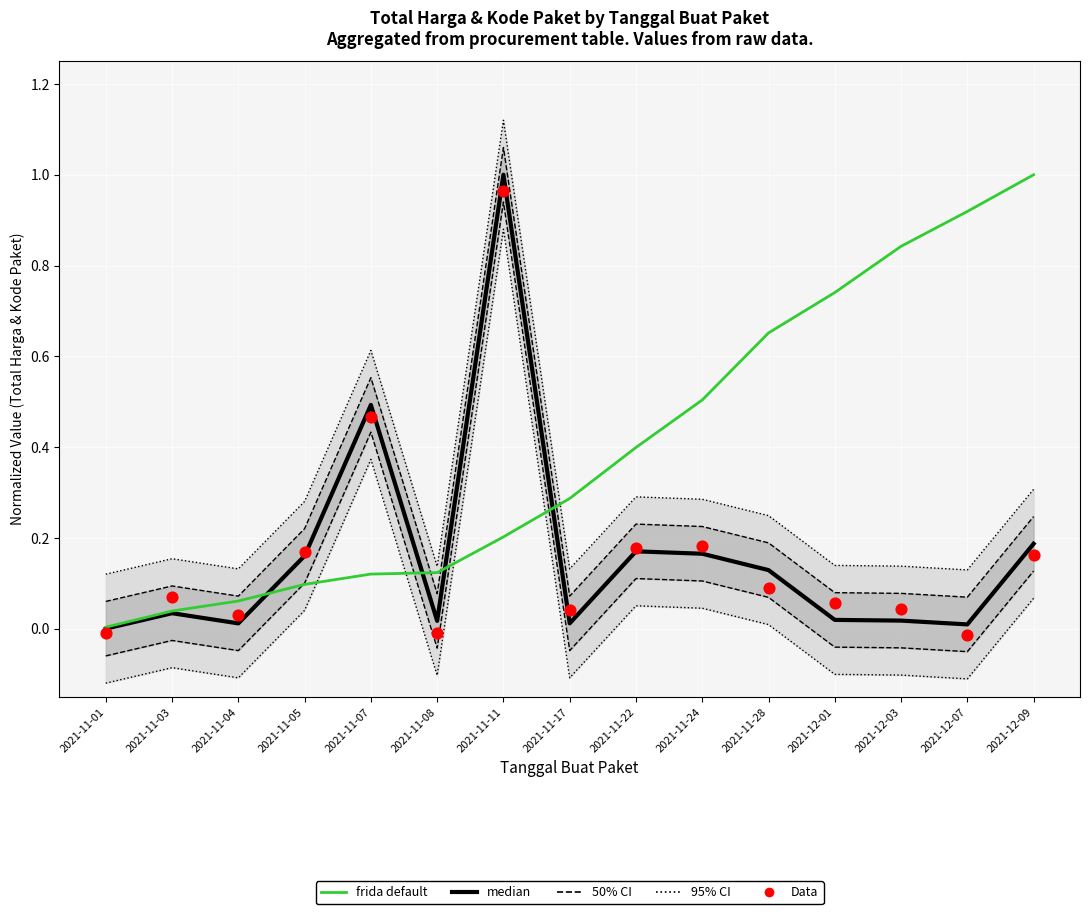

Which series has the largest total across all categories?

frida default